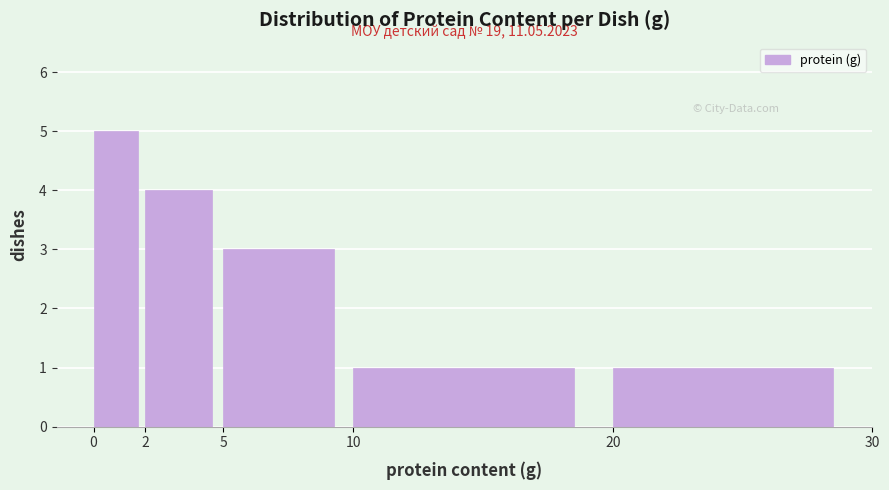

Which range on the x-axis has the tallest bar?

0 to 2